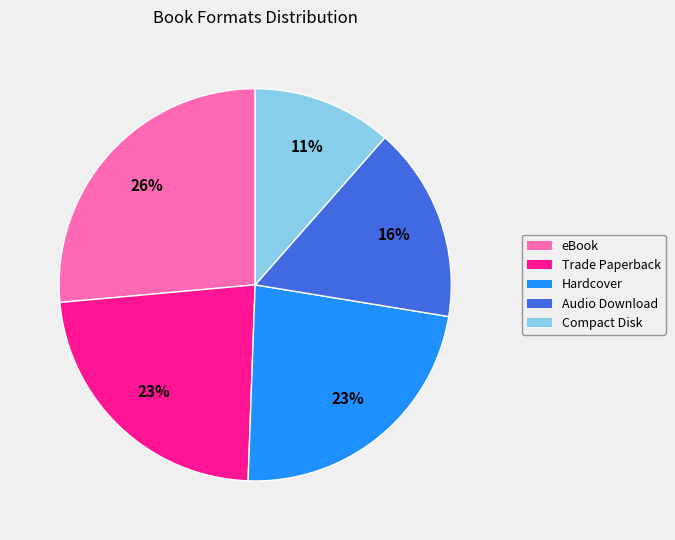

Do Audio Download and Hardcover together represent more than half of the pie?

No